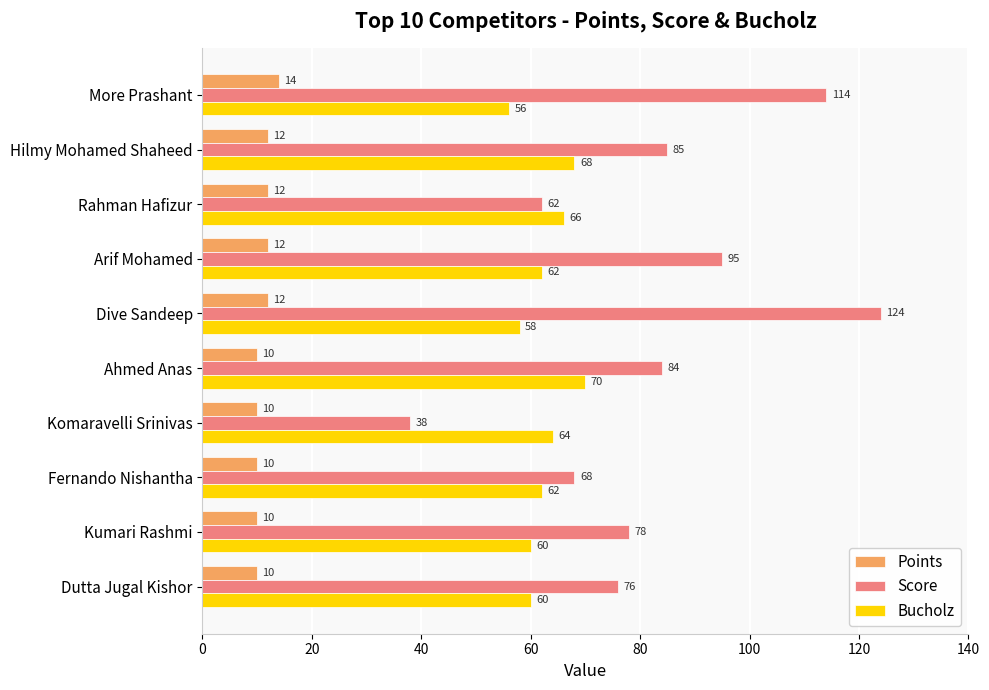

Which series has the largest range (max minus min)?

Score